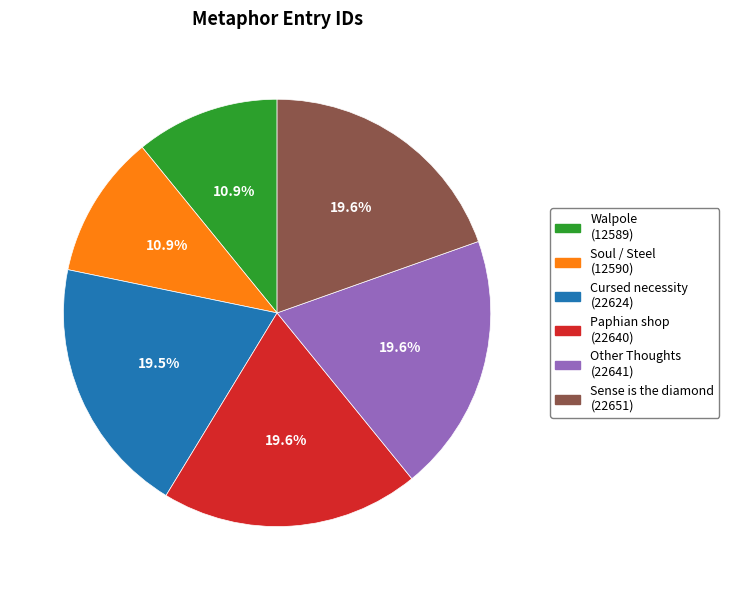

To the nearest percent, what is the average slice percentage?

17%